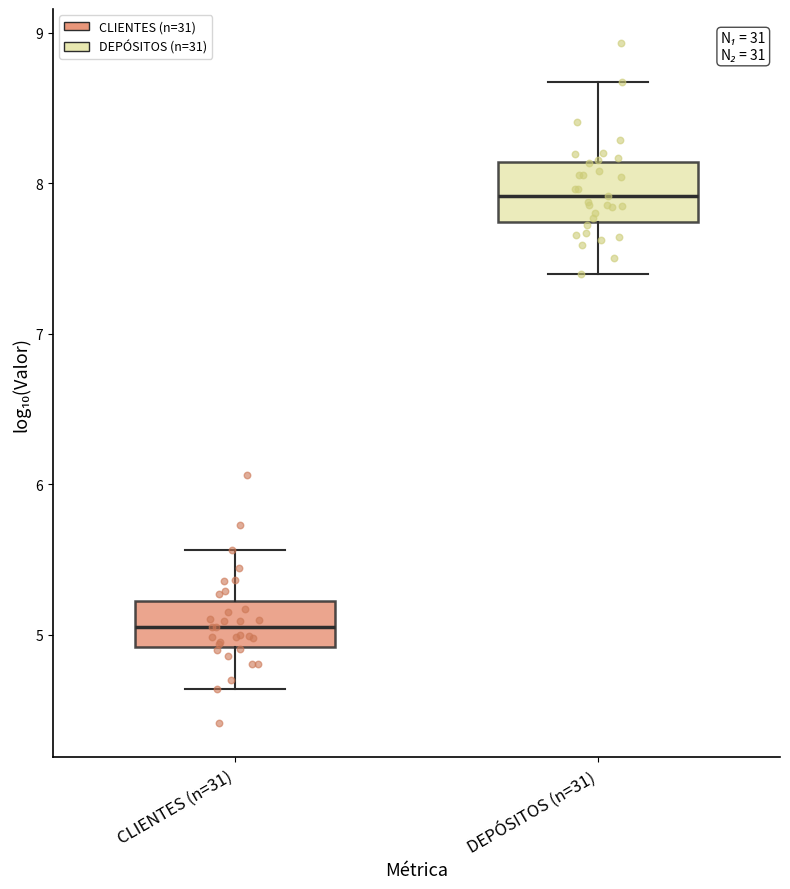

Reading left to right, transcribe this box plot: for each box, give where its median line is, the range the box spans, and where its two whiskers end, as read against the y-axis. The values are not printed on the chart, so give them approximately, as read against the axis.

CLIENTES (n=31): median 5.1, box 4.9 to 5.2, whiskers 4.6 to 5.6
DEPÓSITOS (n=31): median 7.9, box 7.7 to 8.1, whiskers 7.4 to 8.7